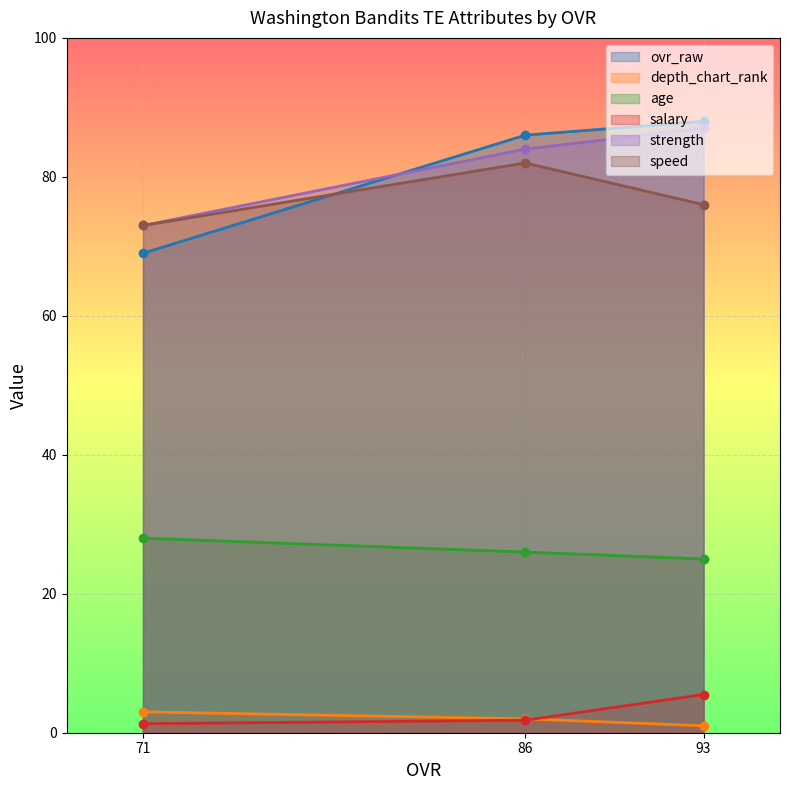

What is the difference between the maximum and minimum values in the ovr_raw series?

19.0